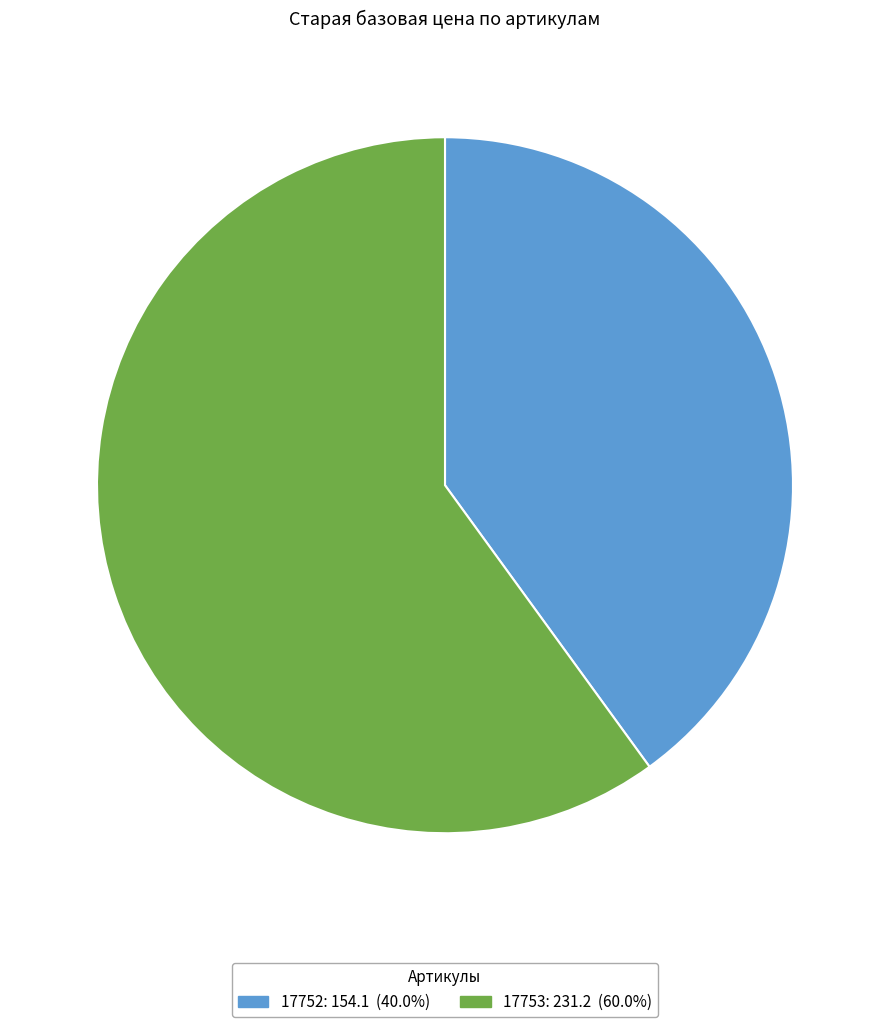

True or false: 17752 accounts for 31% of the total.

False